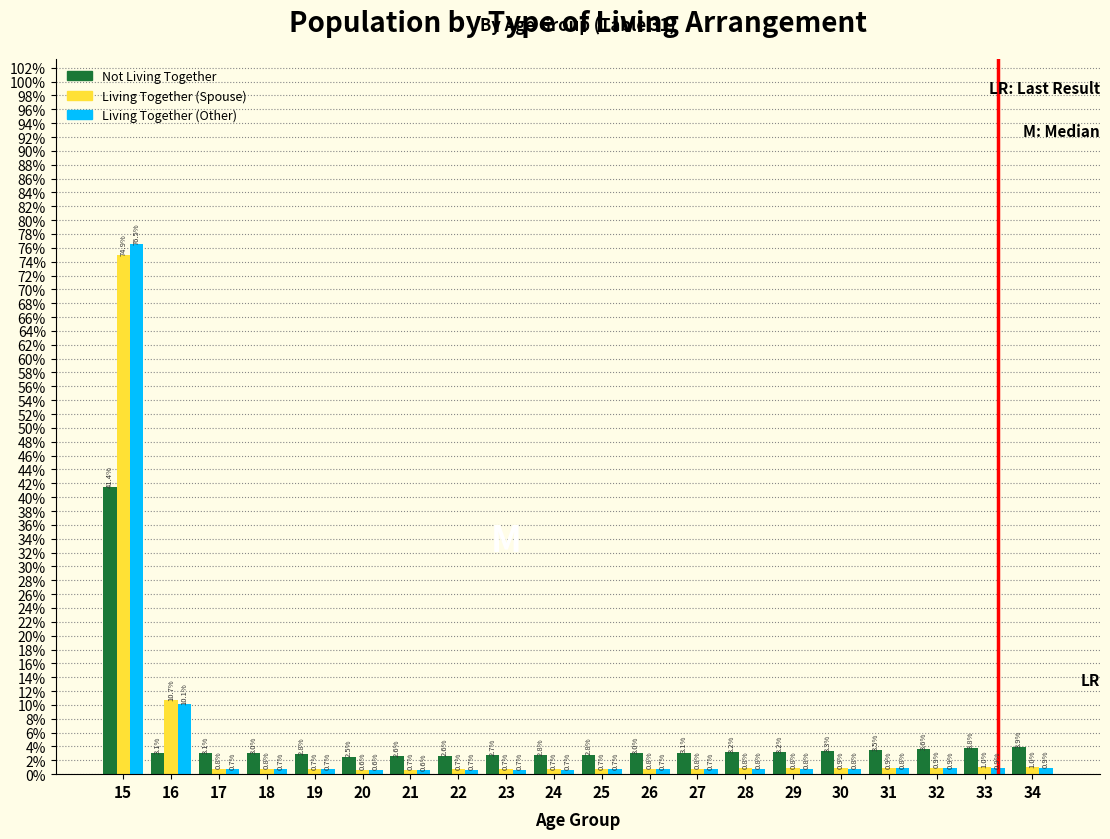

Reading left to right, transcribe all the data shown in this chart.

Not Living Together: 41.4	3.1	3.1	3.0	2.8	2.5	2.6	2.6	2.7	2.8	2.8	3.0	3.1	3.2	3.2	3.3	3.5	3.6	3.8	3.9
Living Together (Spouse): 74.9	10.7	0.8	0.8	0.7	0.6	0.7	0.7	0.7	0.7	0.7	0.8	0.8	0.8	0.8	0.9	0.9	0.9	1.0	1.0
Living Together (Other): 76.5	10.1	0.7	0.7	0.7	0.6	0.6	0.7	0.7	0.7	0.7	0.7	0.7	0.8	0.8	0.8	0.8	0.9	0.9	0.9